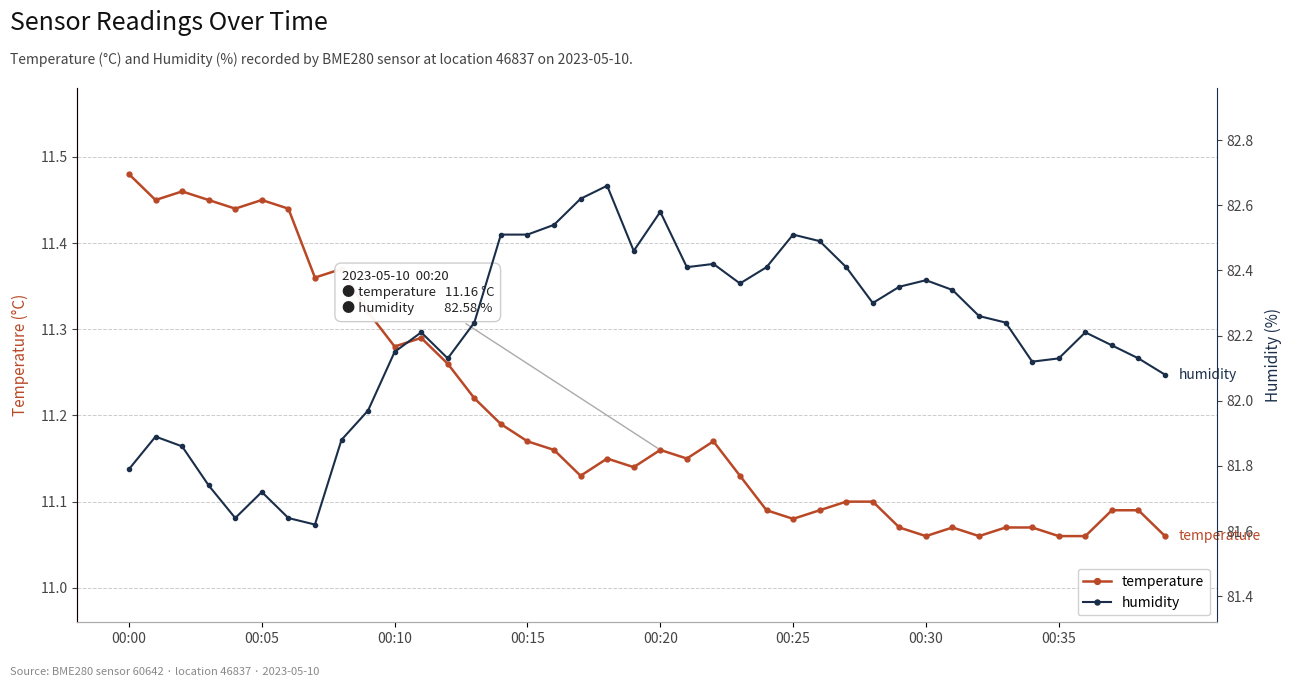

Reading left to right, what are all the values shown in this chart?

temperature: 11.5	11.4	11.5	11.4	11.4	11.4	11.4	11.4	11.4	11.3	11.3	11.3	11.3	11.2	11.2	11.2	11.2	11.1	11.2	11.1	11.2	11.2	11.2	11.1	11.1	11.1	11.1	11.1	11.1	11.1	11.1	11.1	11.1	11.1	11.1	11.1	11.1	11.1	11.1	11.1
humidity: 81.8	81.9	81.9	81.7	81.6	81.7	81.6	81.6	81.9	82.0	82.2	82.2	82.1	82.2	82.5	82.5	82.5	82.6	82.7	82.5	82.6	82.4	82.4	82.4	82.4	82.5	82.5	82.4	82.3	82.3	82.4	82.3	82.3	82.2	82.1	82.1	82.2	82.2	82.1	82.1